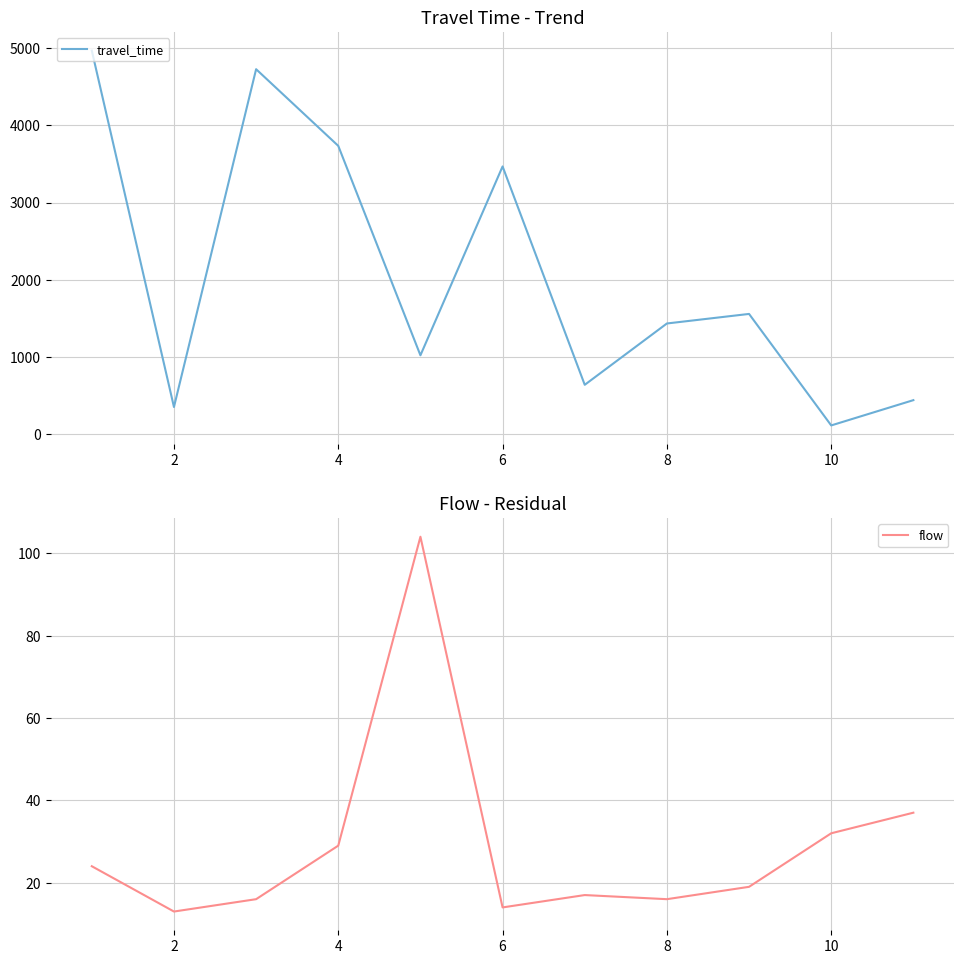

What is the sum of the flow values at 2 and 8?

29